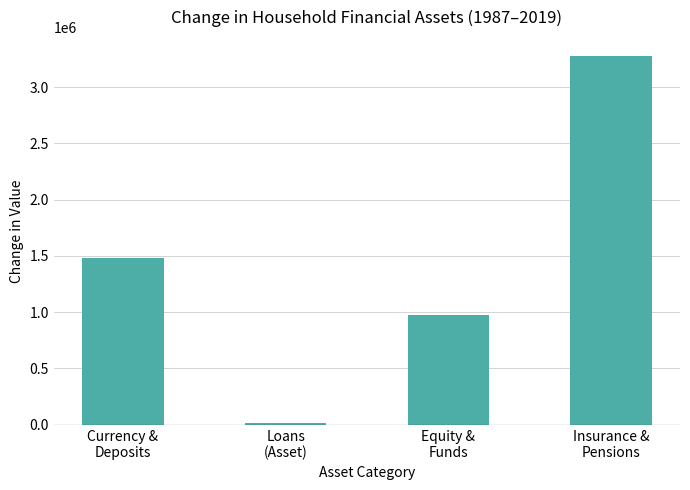

What is the average value?

1438818